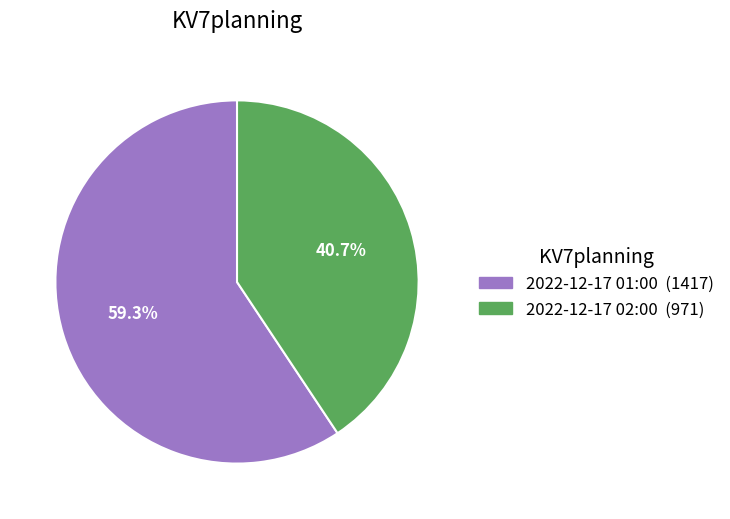

Which slice is the largest?

2022-12-17 01:00